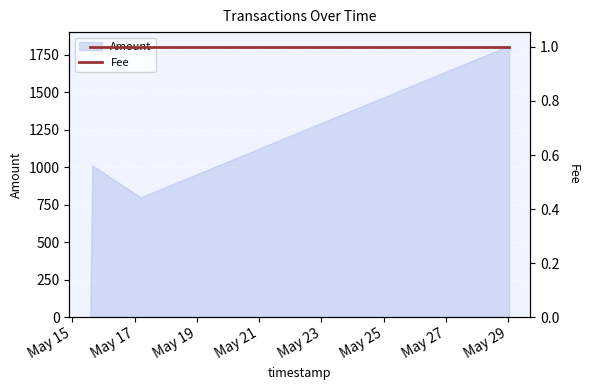

The chart shows a value of 1251.8 at 2017-05-15 13:44:56. True or false?

False